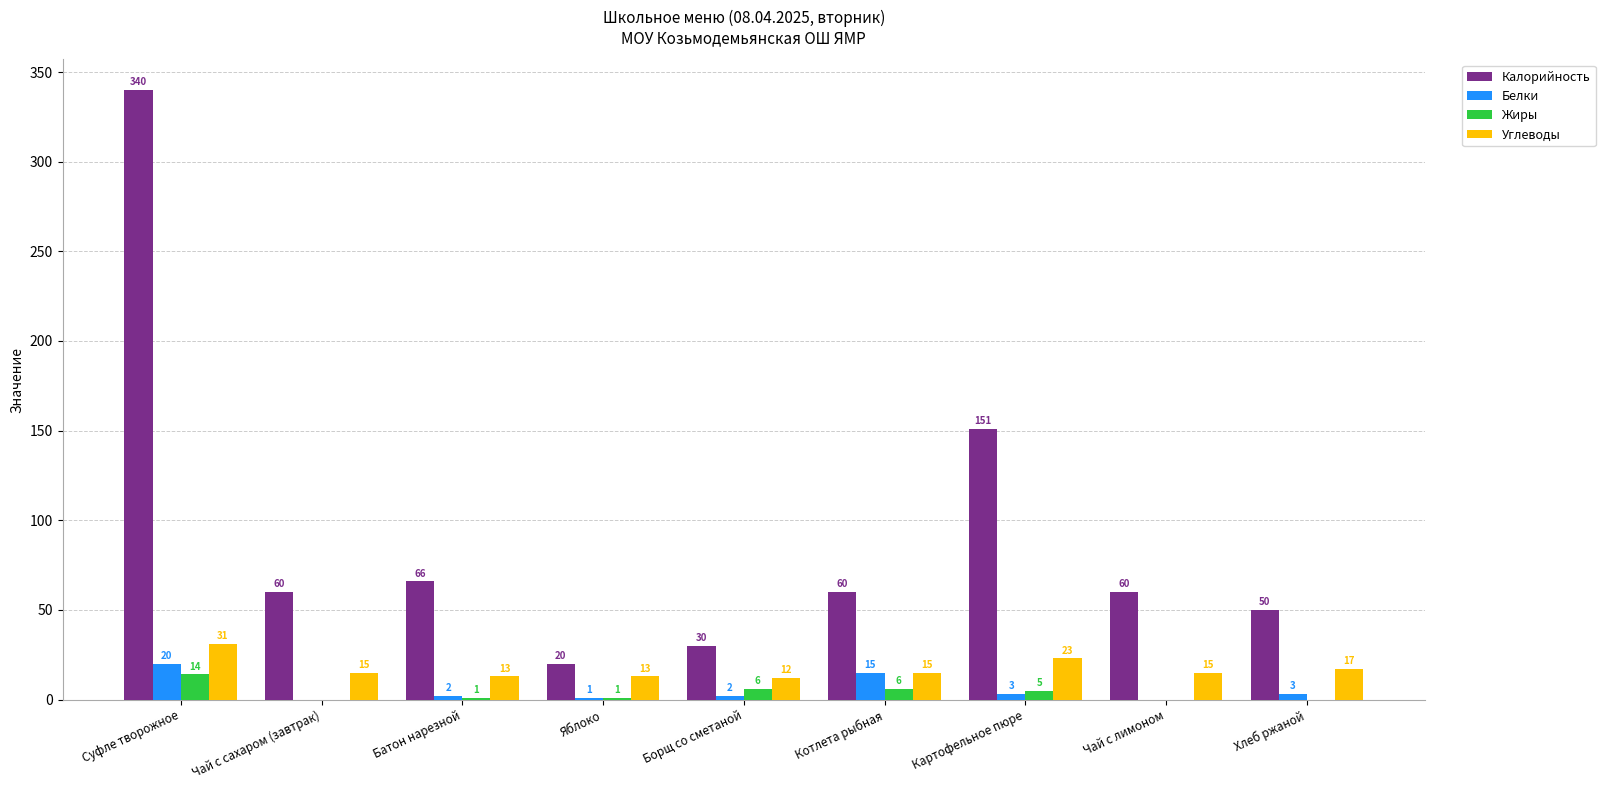

What is the approximate value of Калорийность at Батон нарезной?

66